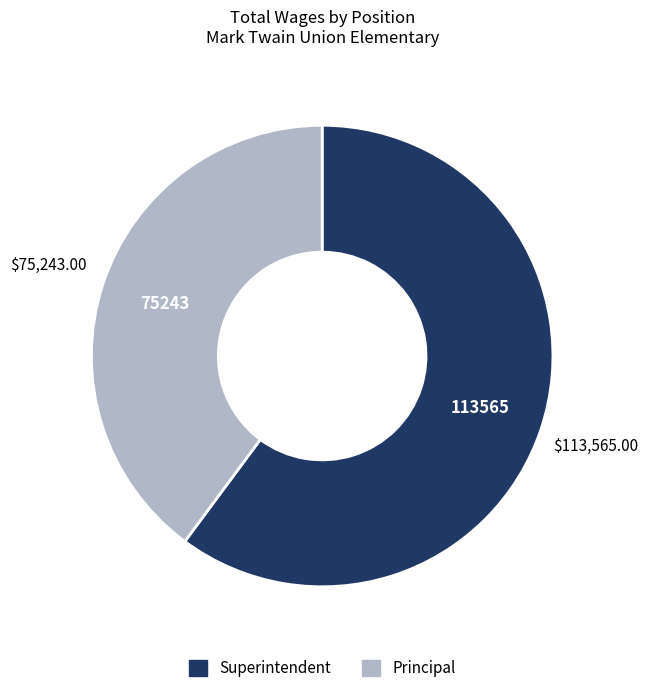

What is the majority slice?

Superintendent